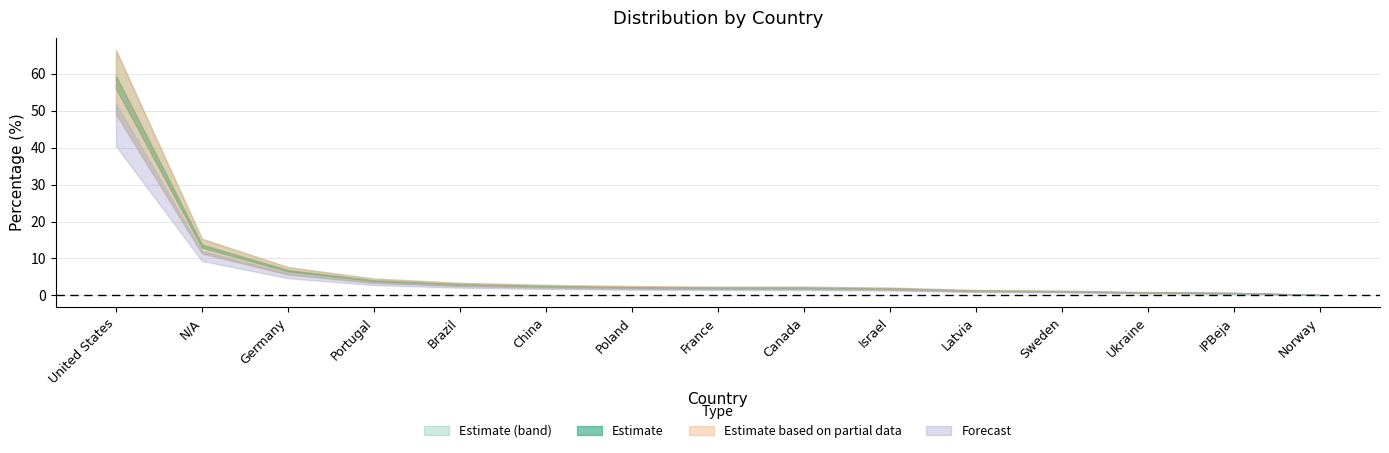

What is the label of the 2nd point from the left?

N/A